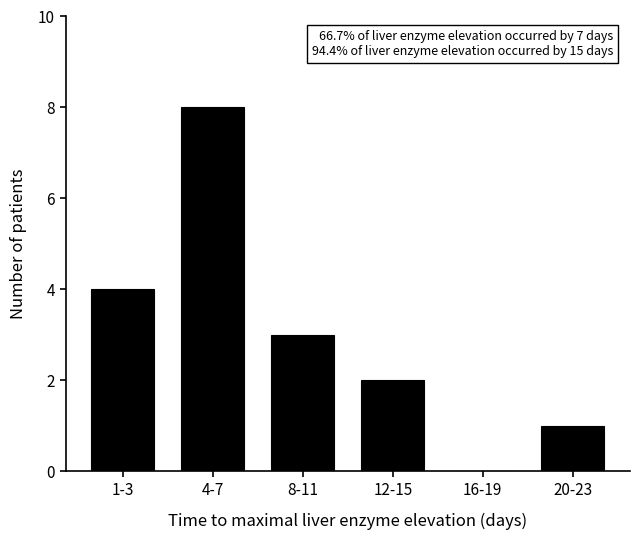

Reading left to right, transcribe all the data shown in this chart.

1-3=4	4-7=8	8-11=3	12-15=2	16-19=0	20-23=1